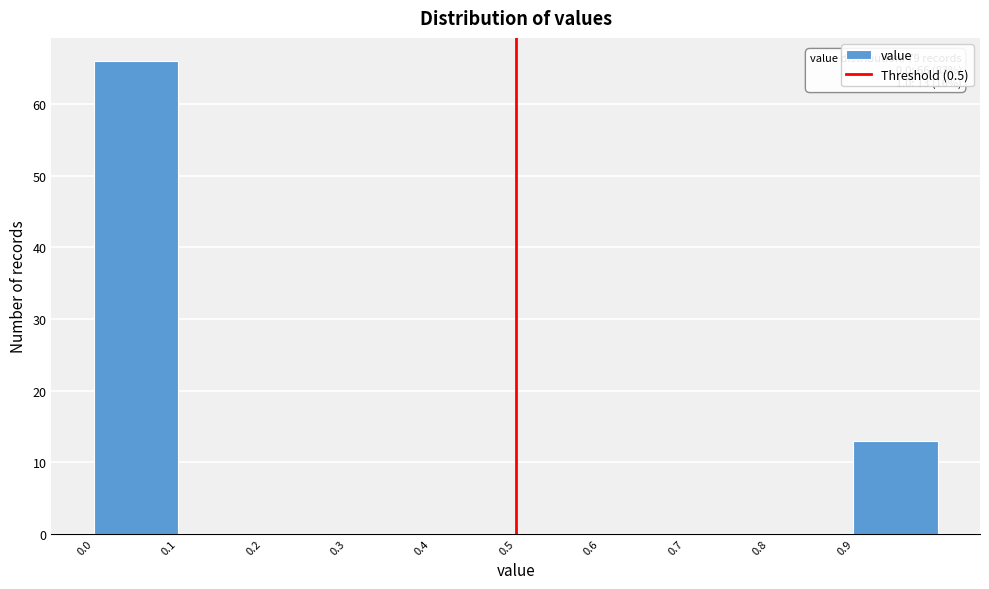

Over which range of the x-axis is the bar tallest?

0.0 to 0.1